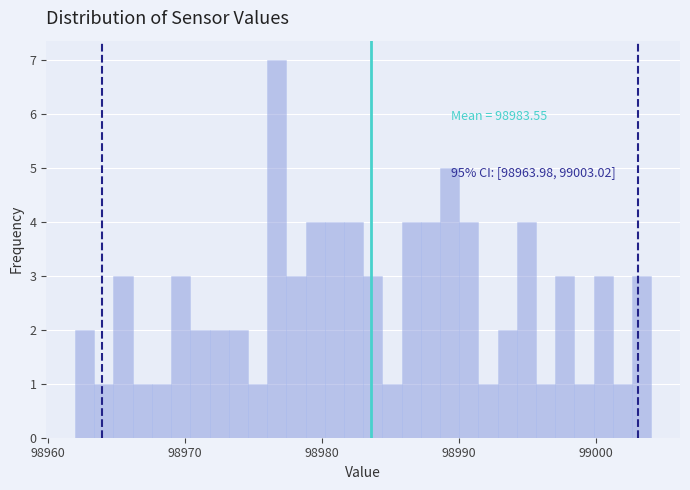

Read against the x-axis, roughly where is the centre of the tallest bar?

98977